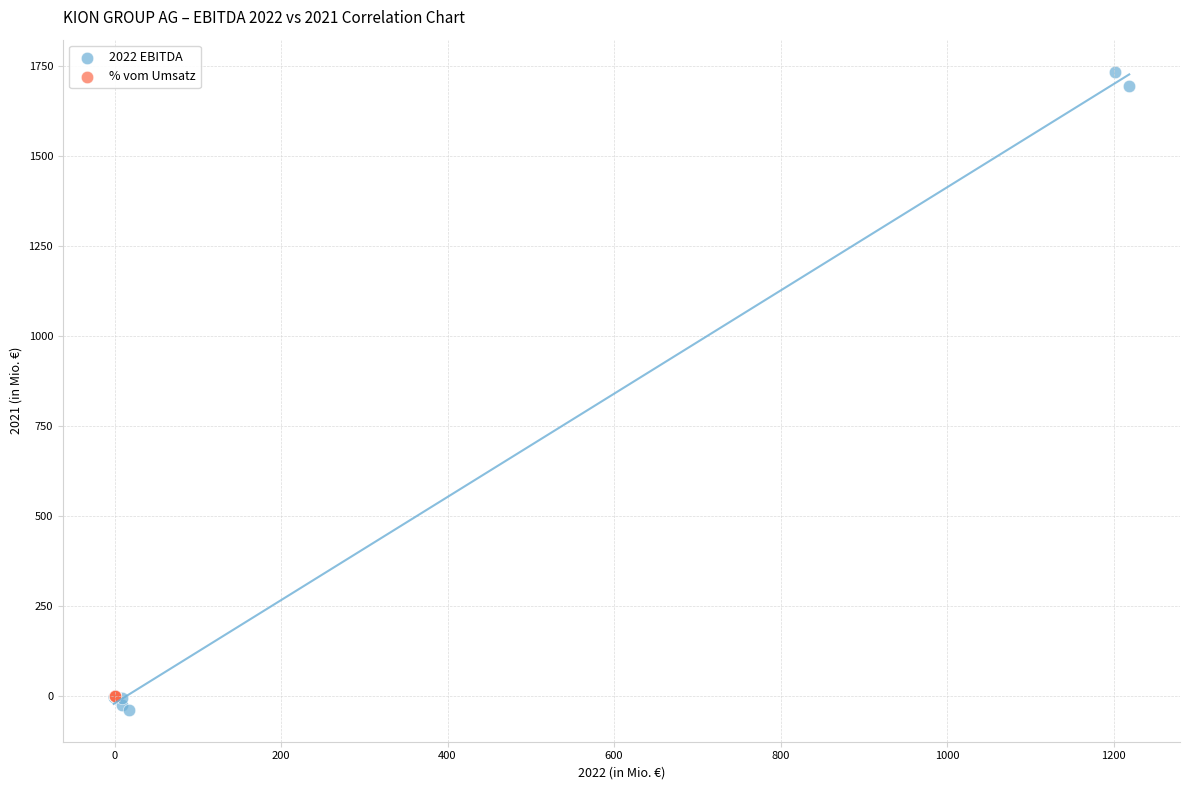

Which series contains the lowest Y value?

2022 EBITDA